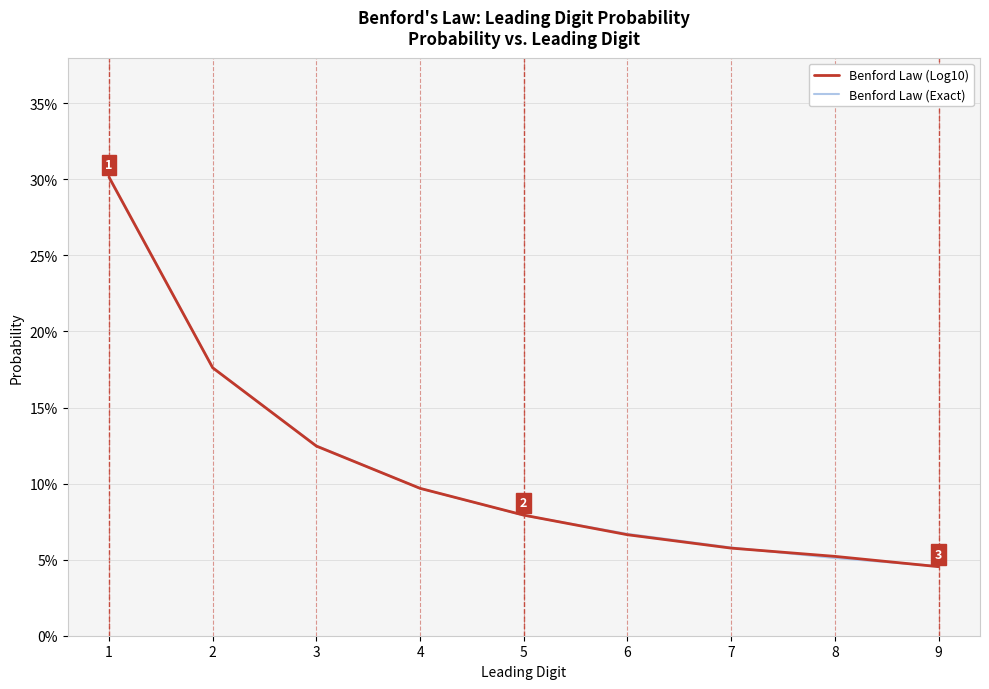

Is it true that Benford Law (Log10) equals 0.1 at 9?

False